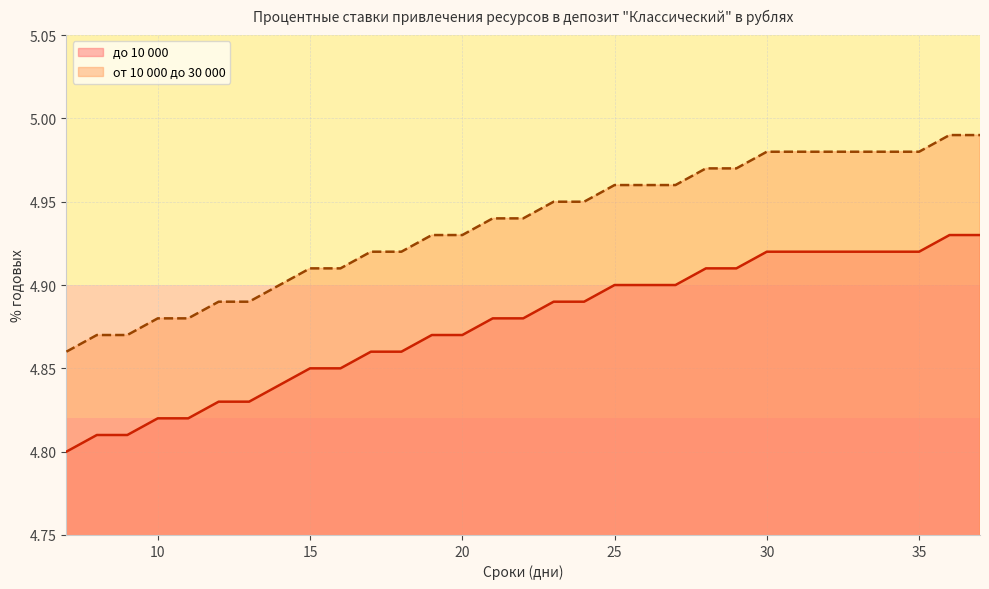

What is the total value across all series at 25?

9.9